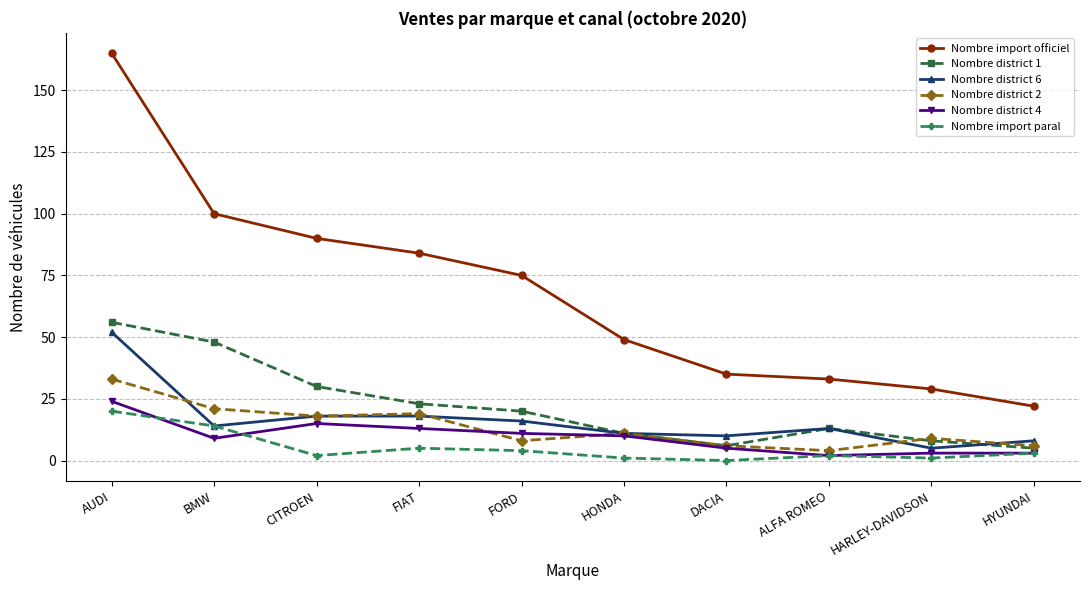

What is the total value across all series at FIAT?

162